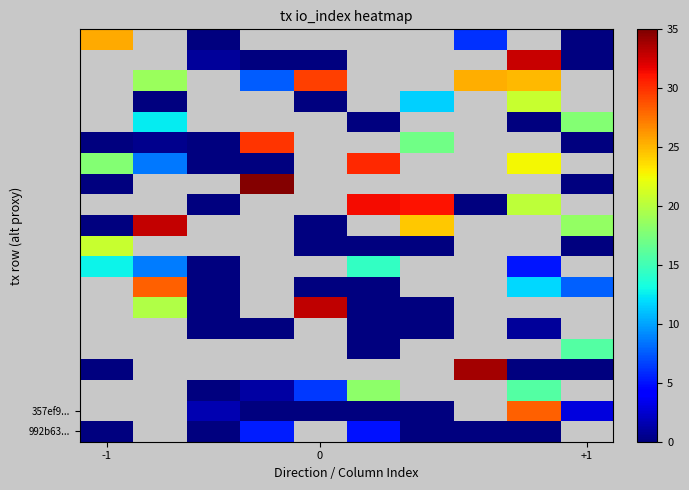

How many categories are shown in the chart?

10